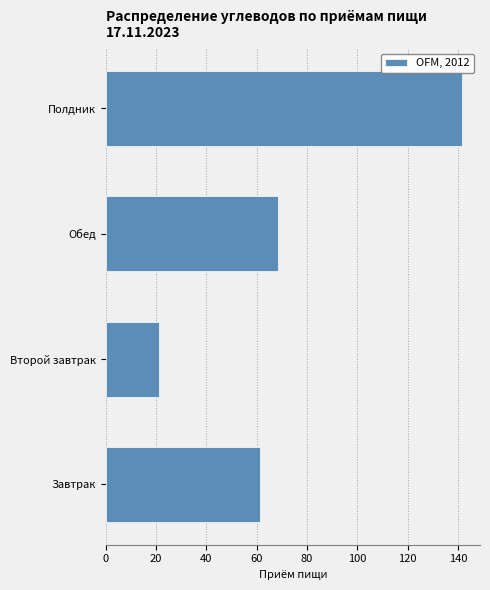

Reading bottom to top, transcribe all the data shown in this chart.

61.4	21.0	68.5	141.7